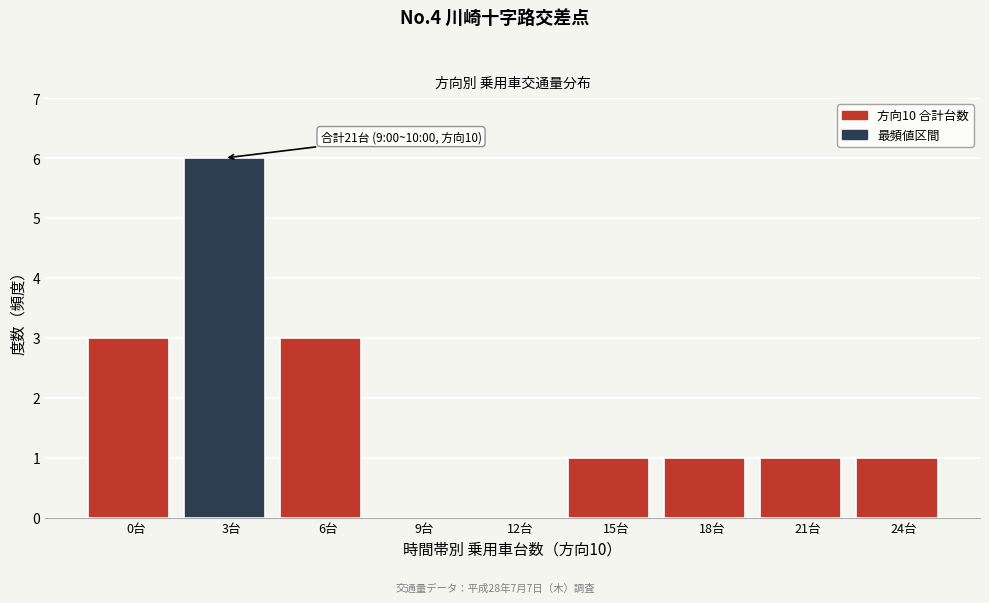

Reading left to right, transcribe all the data shown in this chart.

0台=3	3台=6	6台=3	9台=0	12台=0	15台=1	18台=1	21台=1	24台=1